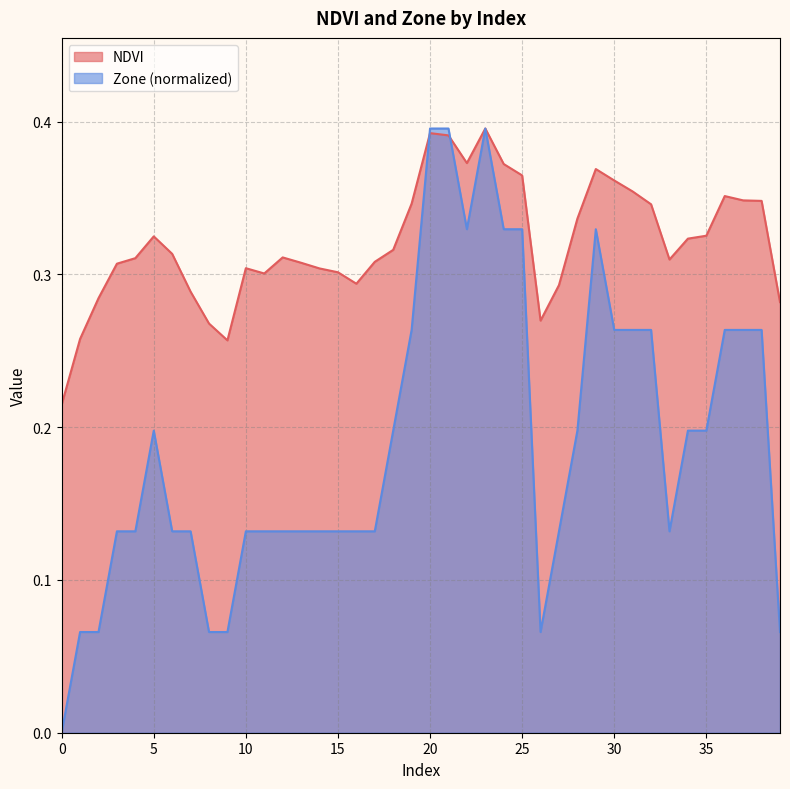

Is the value of Zone at 6 greater than the value of NDVI at 21?

No